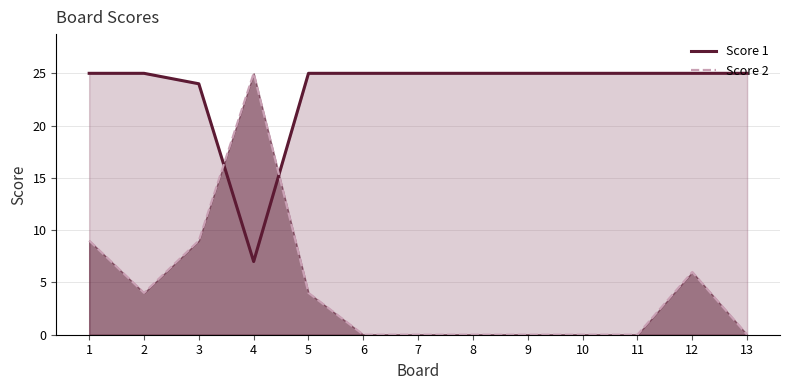

List the series in order of their overall mean, highest first.

Score 1, Score 2